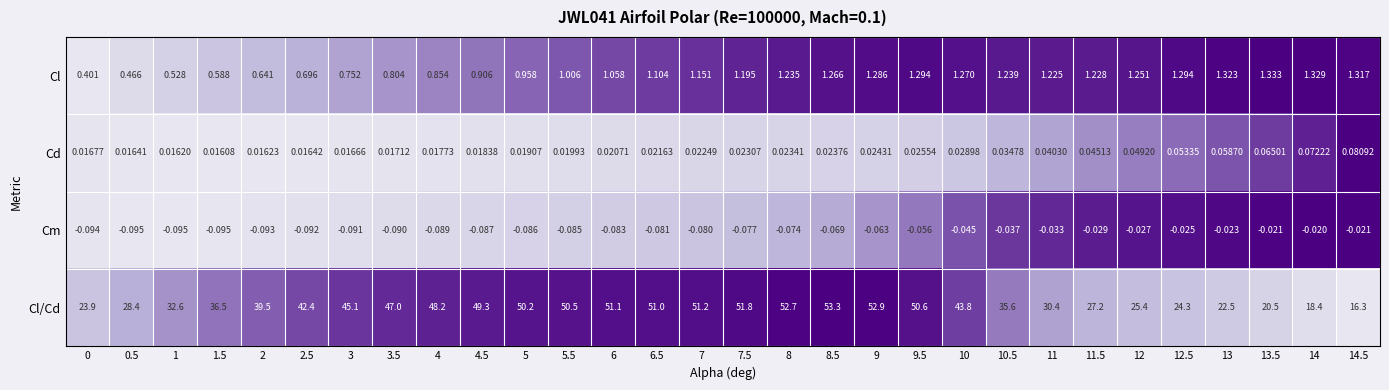

Rank the series at 10 from lowest to highest value.

Cm, Cd, Cl, Cl/Cd